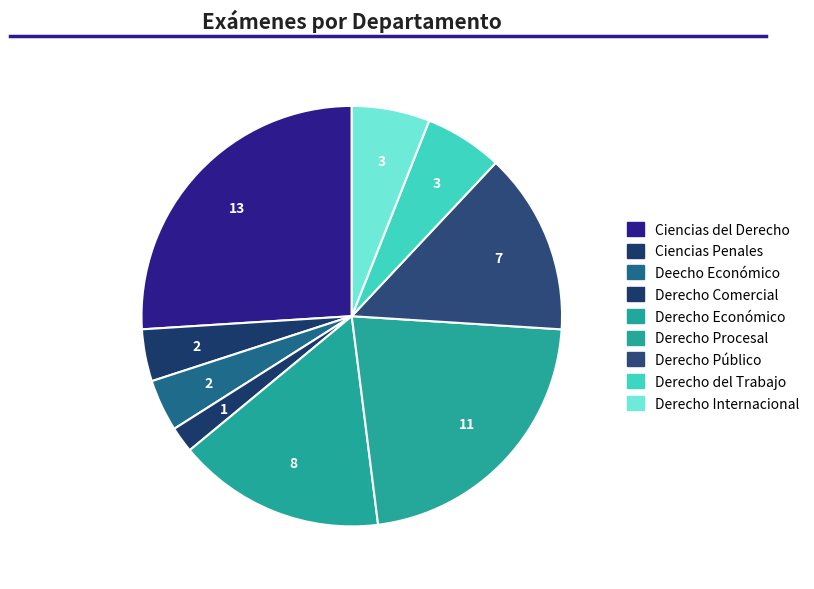

What is the change in value from Derecho Económico to Derecho del Trabajo?

-5